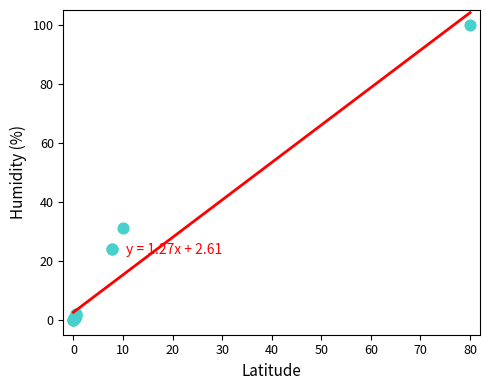

What Y value in the scatter plot is closest to 50?

31.2